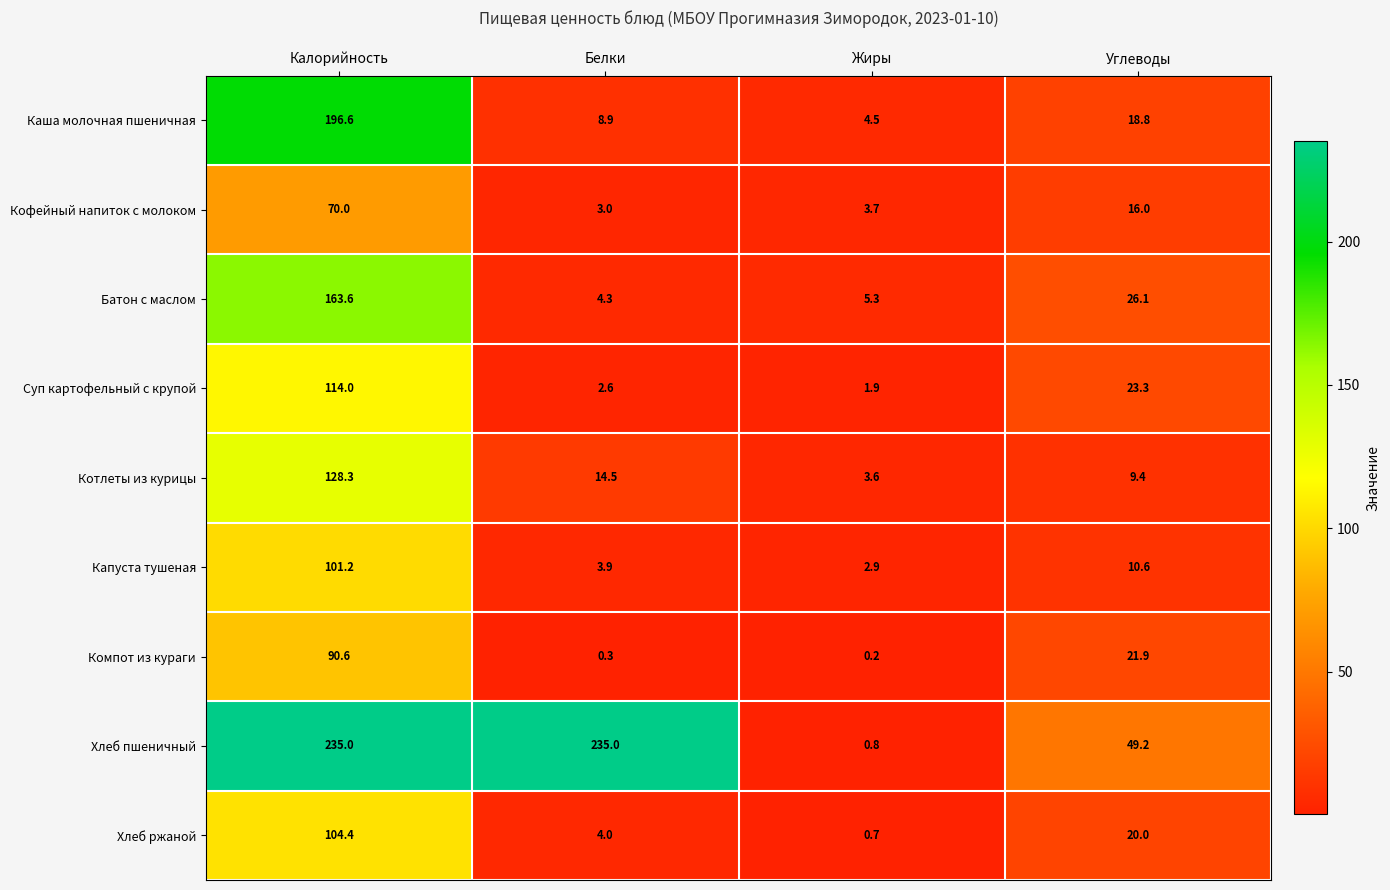

What is the minimum value for Котлеты из курицы?

3.6